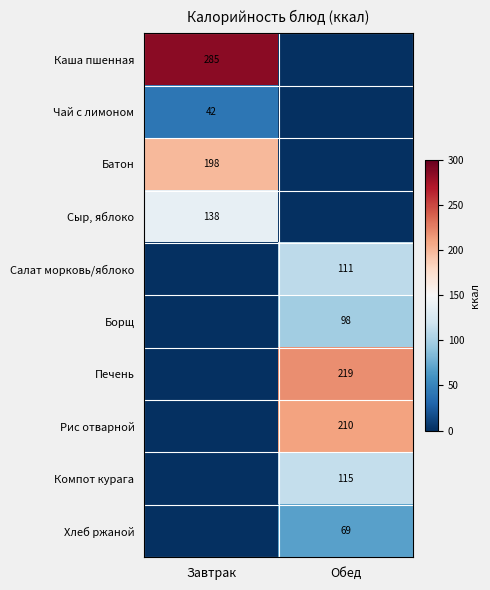

Is the value of Рис отварной at Обед greater than the value of Борщ at Обед?

Yes